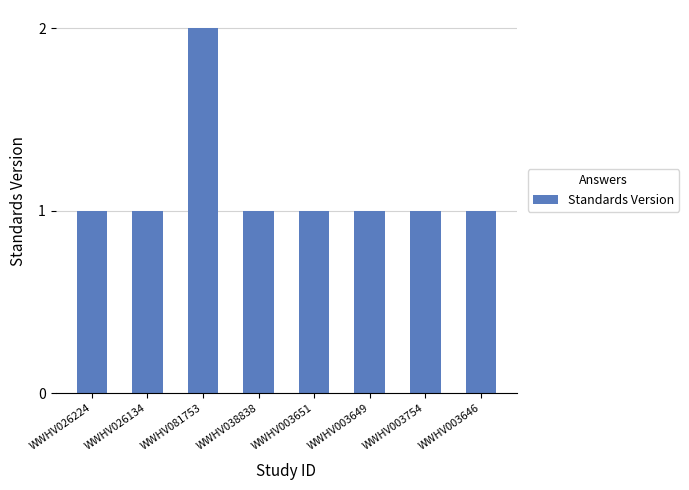

What is the label of the 6th bar from the left?

WWHV003649